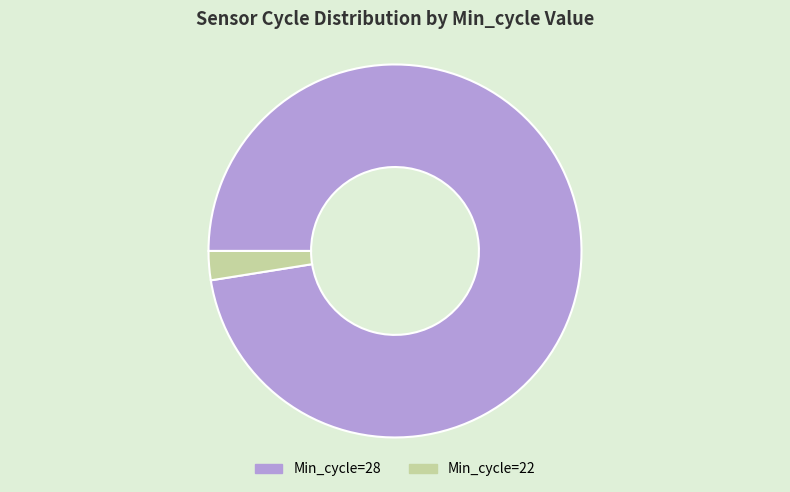

Between Min_cycle=28 and Min_cycle=22, which is larger?

Min_cycle=28